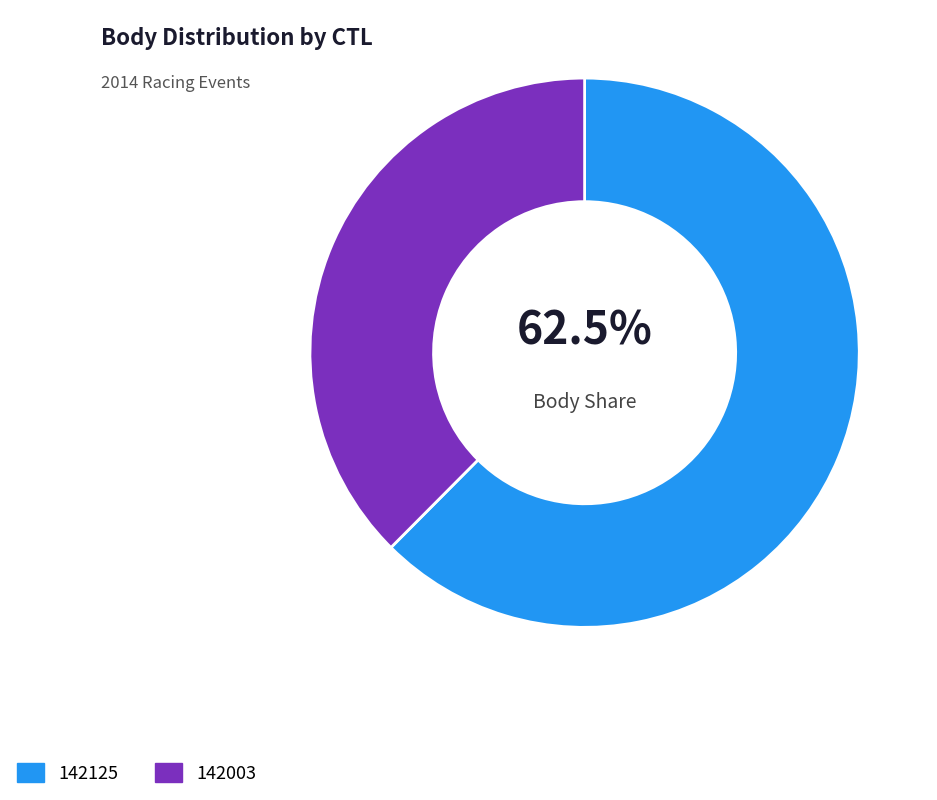

To the nearest percent, what is the difference between the largest and smallest slice percentages?

25%